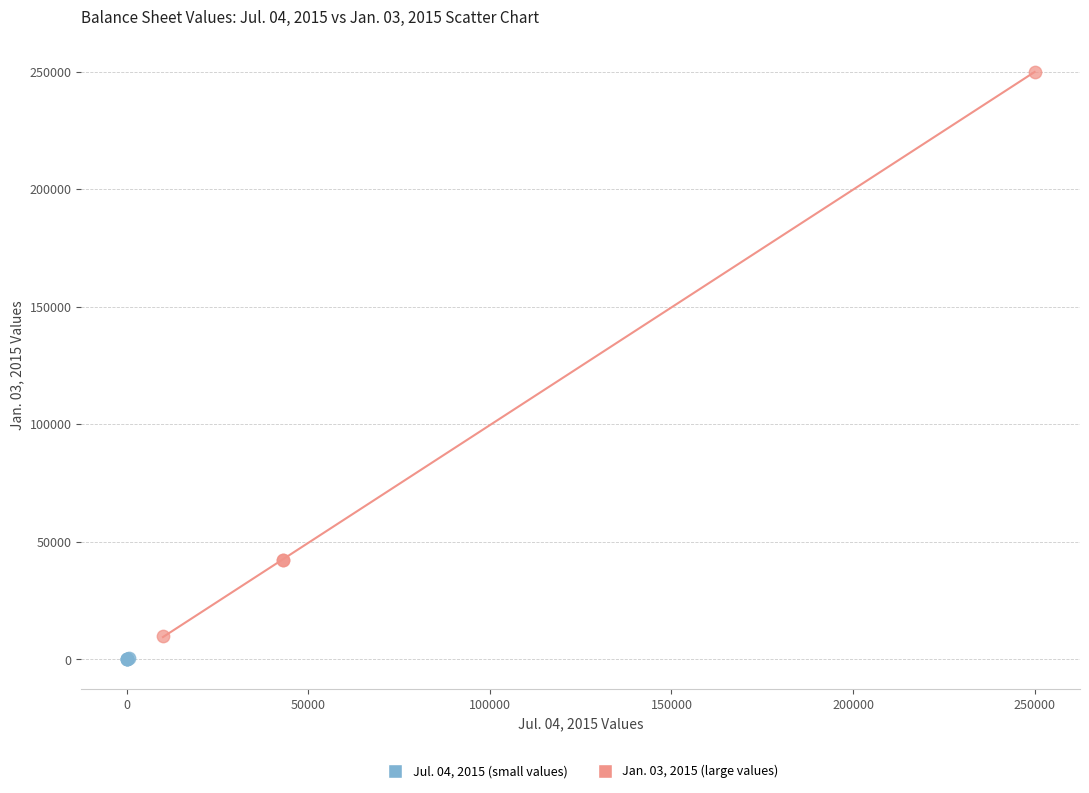

Which series contains the lowest Y value?

Jul. 04, 2015 (small values)